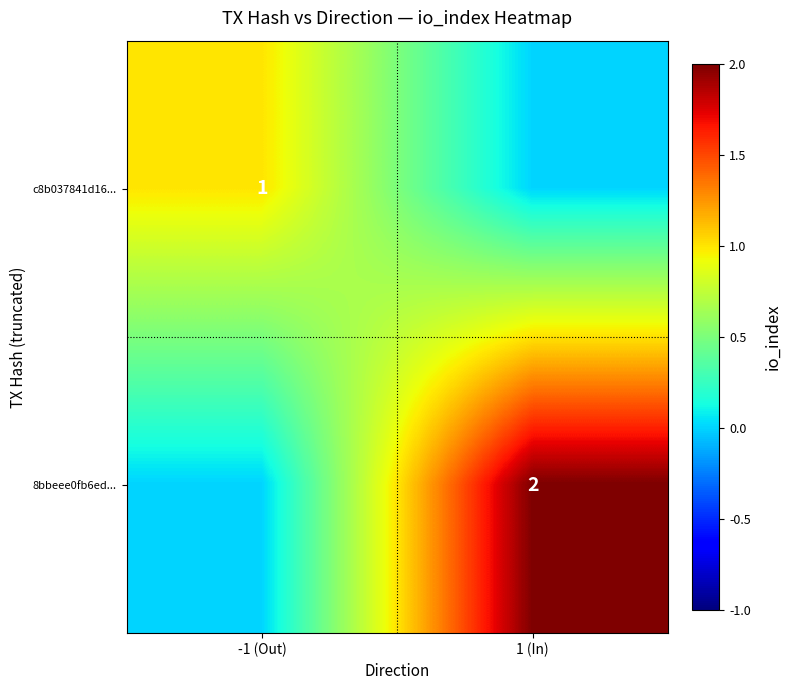

Between -1 (Out) and 1 (In), which is larger?

-1 (Out)